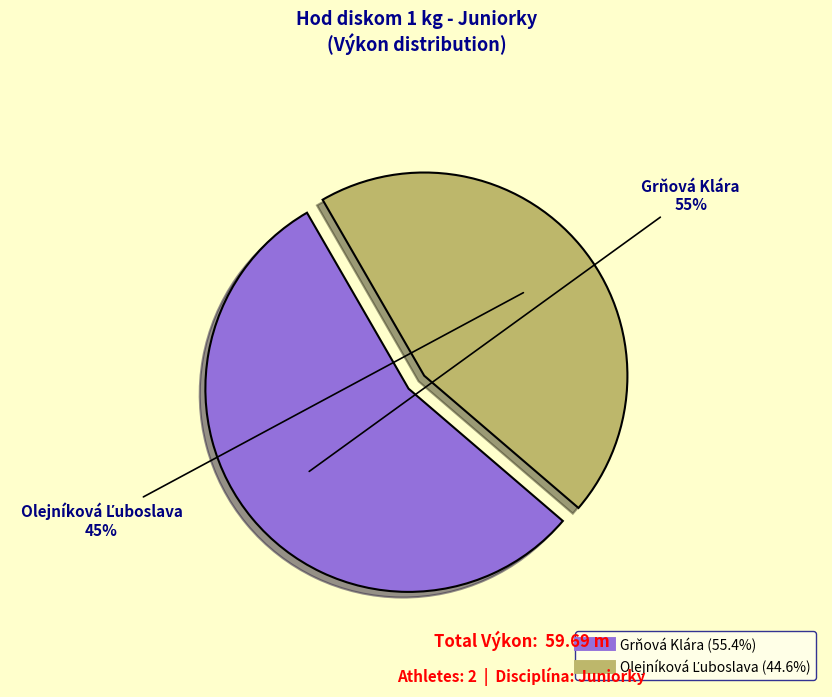

Which category has the biggest portion of the pie?

Grňová Klára